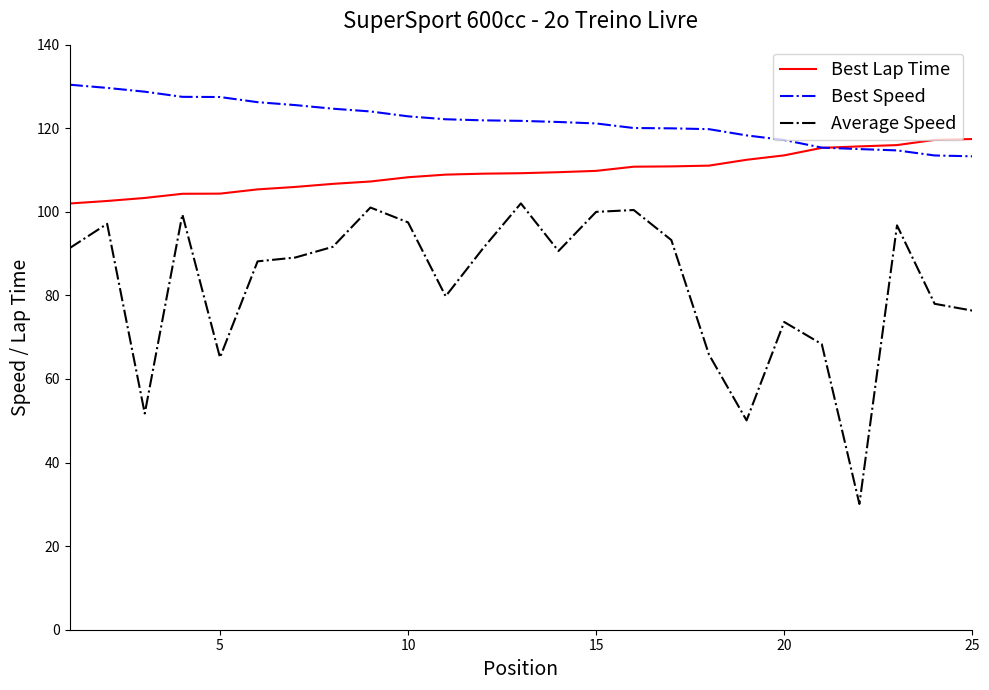

What is the difference between the maximum and second lowest values in the Best Speed series?

16.9